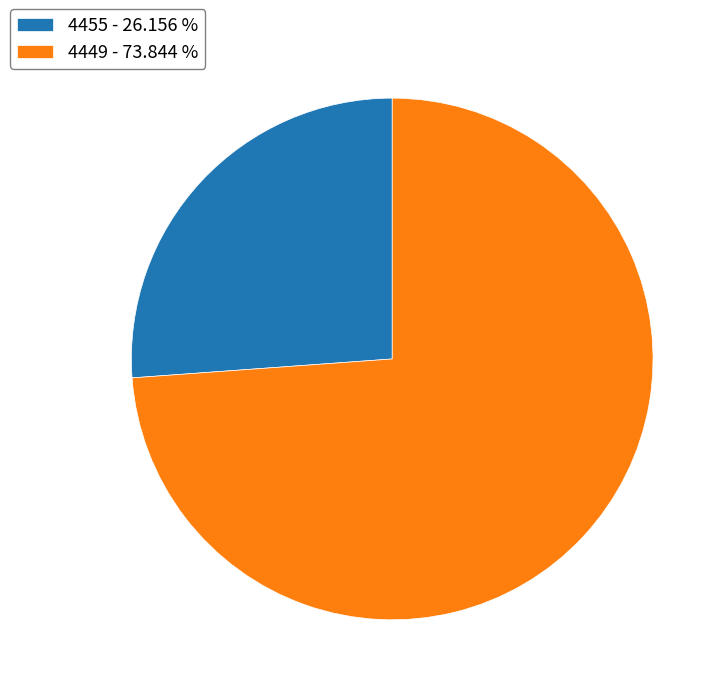

Approximately how many times larger is the value at 4449 - 73.844 % compared to 4455 - 26.156 %?

2.8